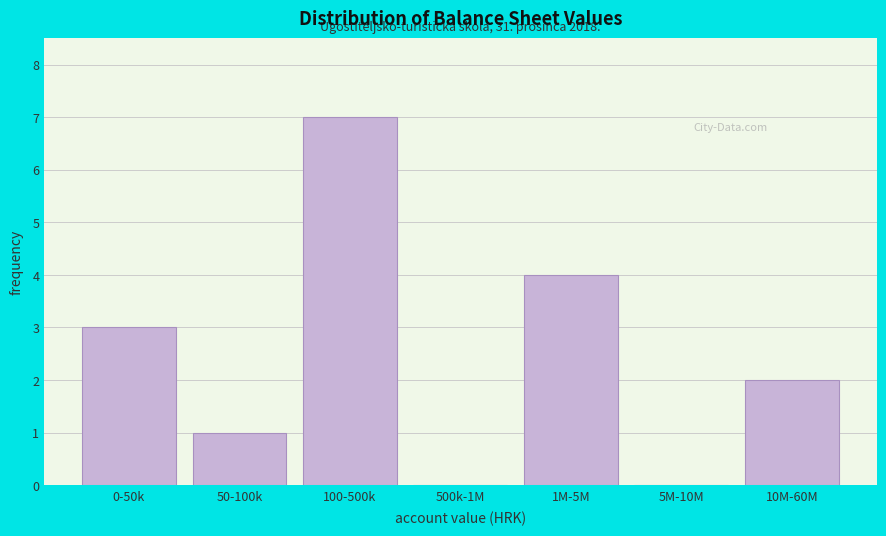

Reading left to right, what are all the values shown in this chart?

0-50k=3	50-100k=1	100-500k=7	500k-1M=0	1M-5M=4	5M-10M=0	10M-60M=2